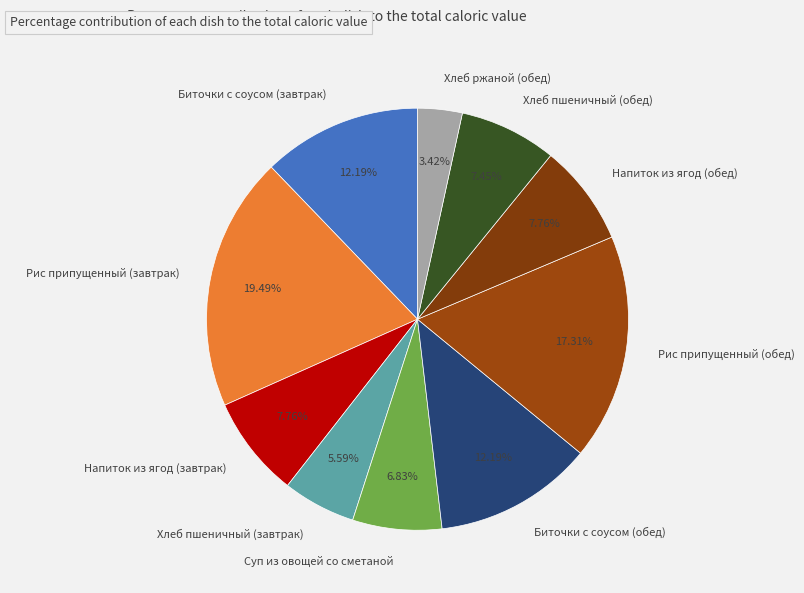

Does Напиток из ягод (завтрак) represent more than half of the total?

No